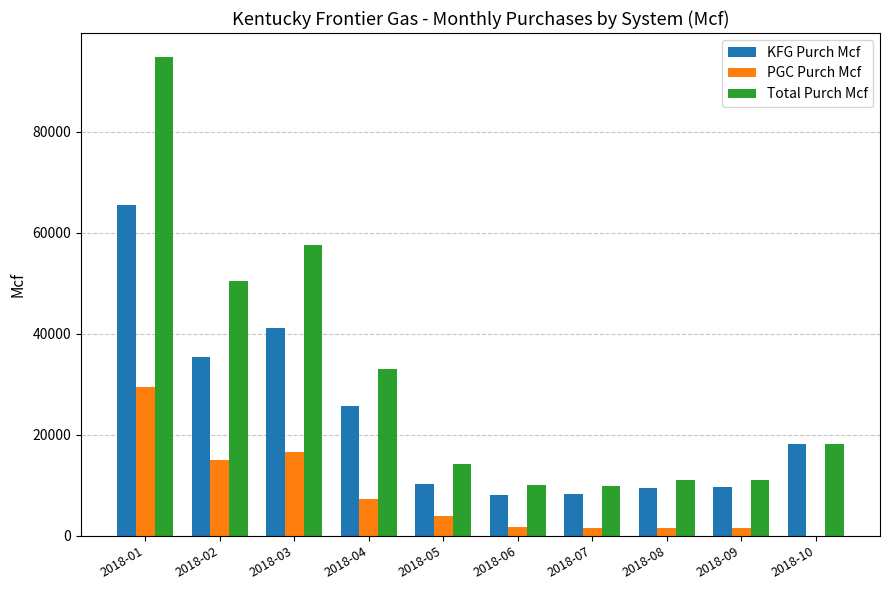

Which category has the highest value in the PGC Purch Mcf series?

2018-01